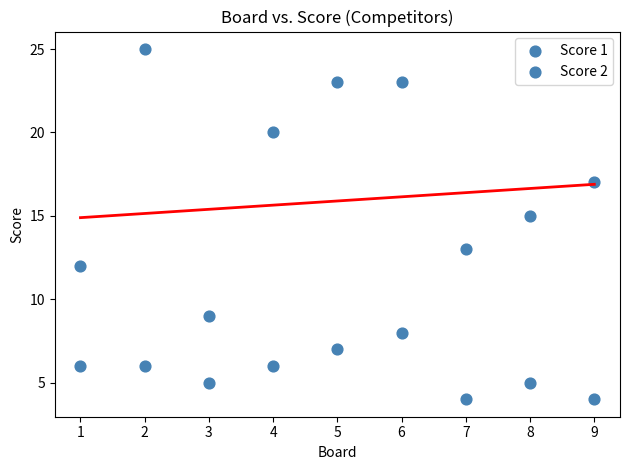

How many data points are displayed?

18